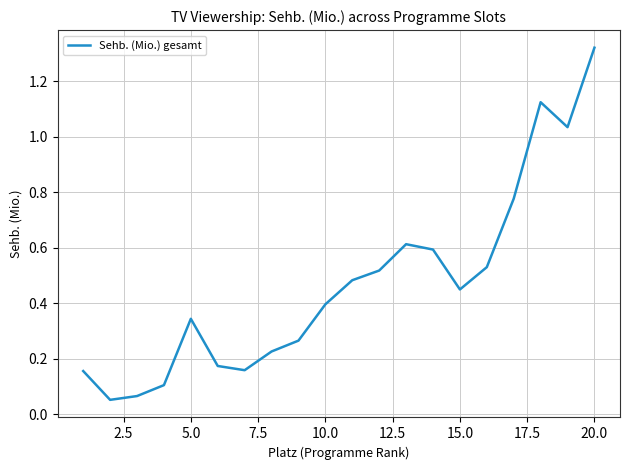

Between 5.0 and 20.0, which is larger?

20.0